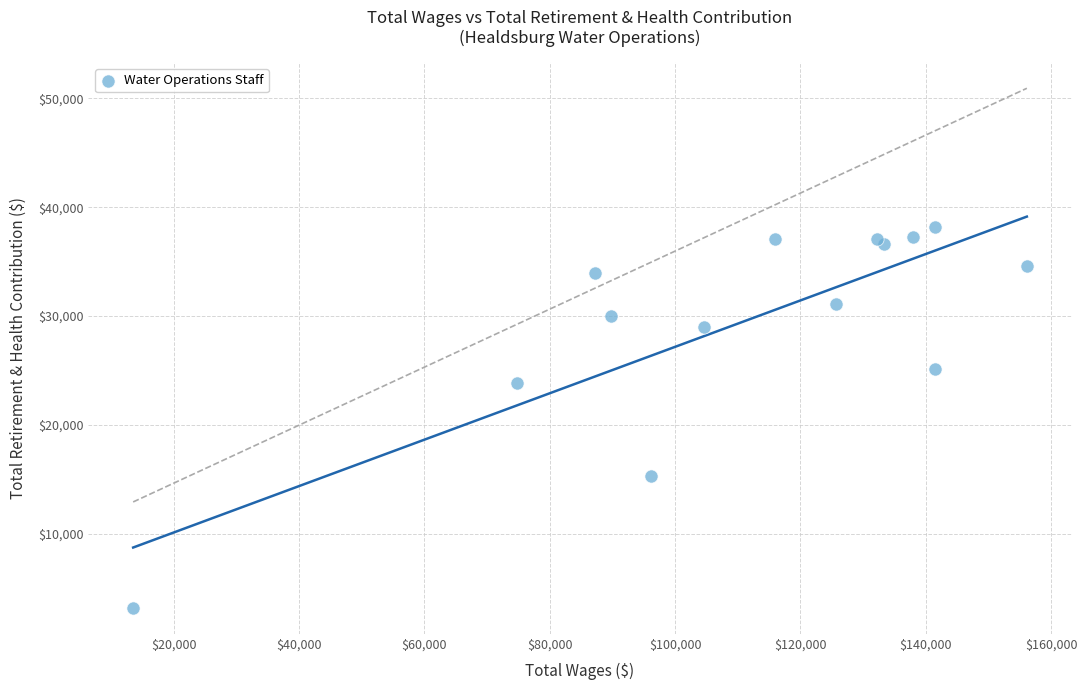

What Y value in the scatter plot is closest to 20719?

23836